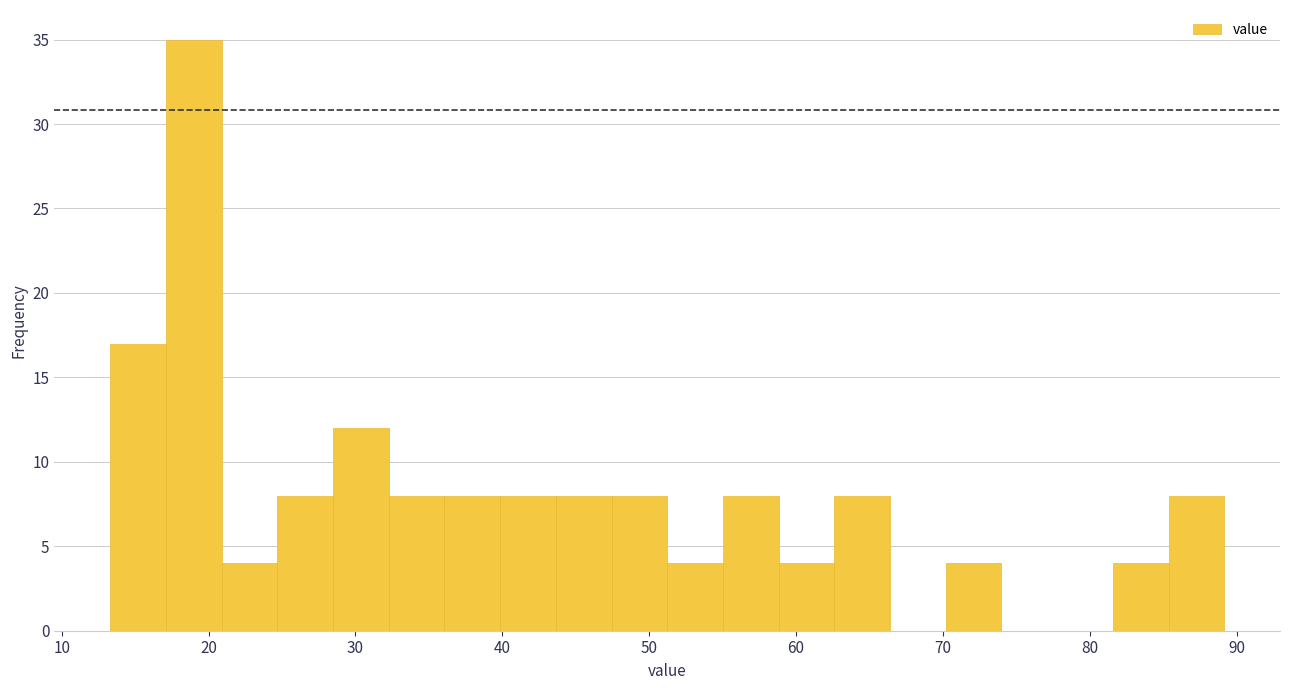

Read against the x-axis, roughly where is the centre of the tallest bar?

19